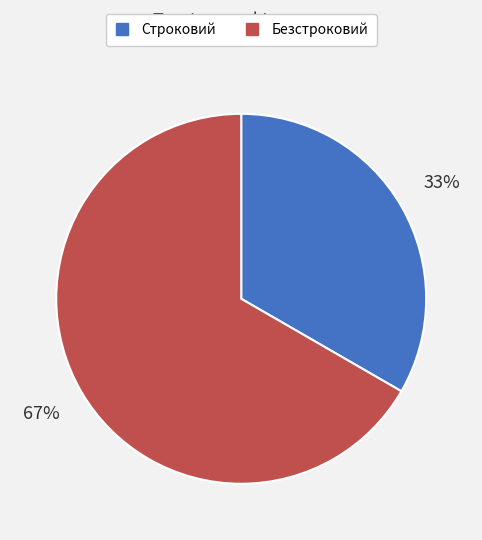

What percentage is the Строковий slice, to the nearest percent?

33%